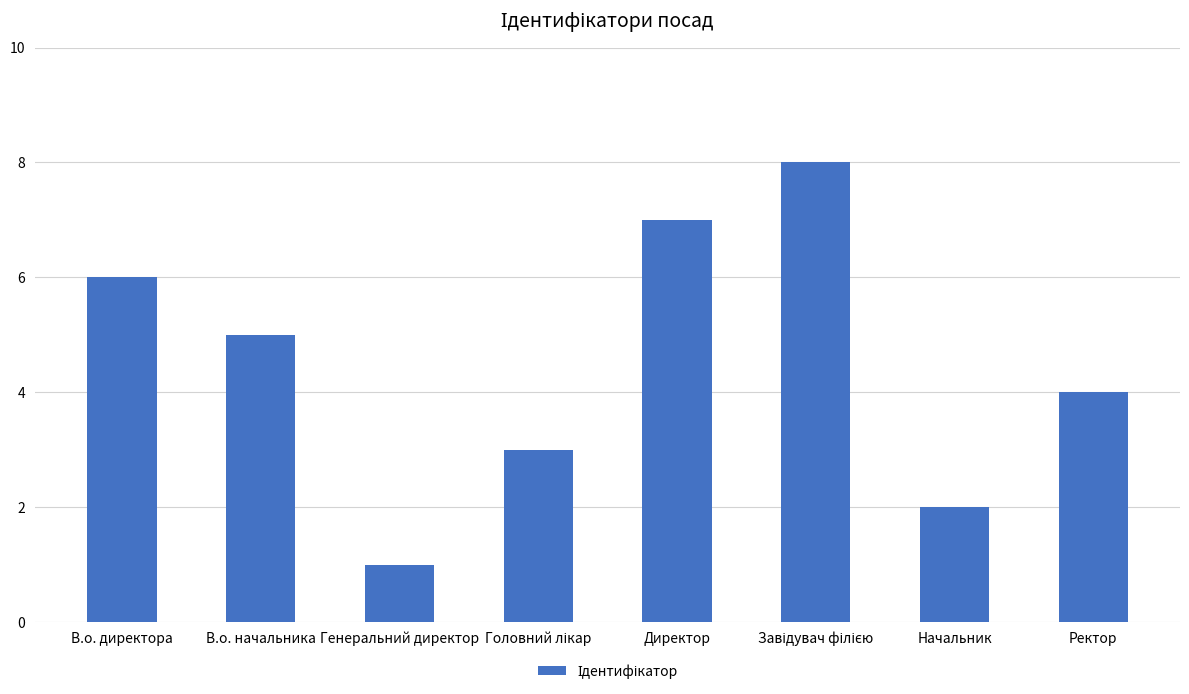

Where does the data first go above 5?

В.о. директора